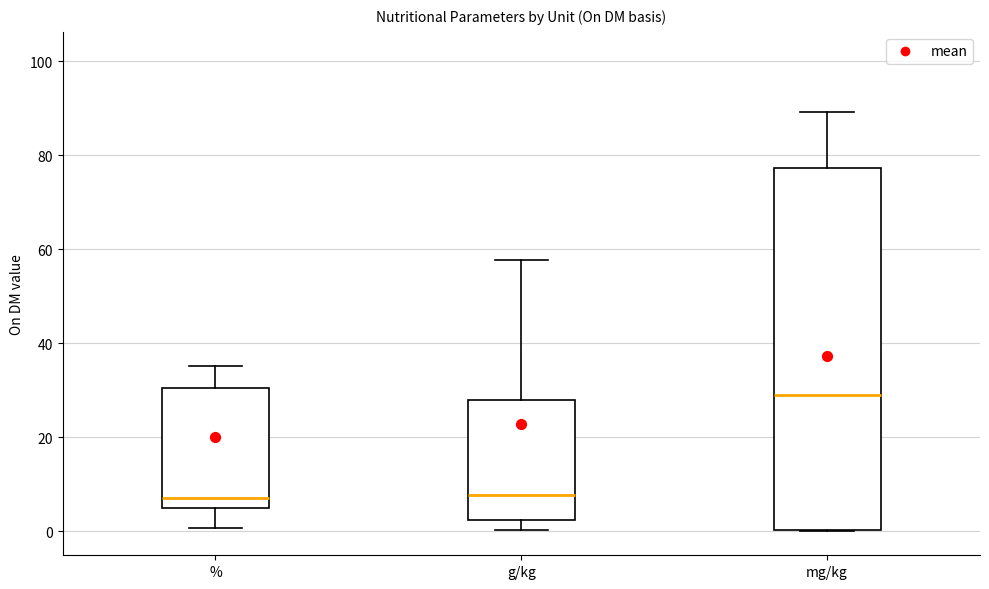

Reading left to right, read every box against the y-axis: the position of its median line, the range the box covers, and the ends of its whiskers. The values are not printed on the chart, so give them approximately, as read against the axis.

%: median 8, box 4 to 30, whiskers 0 to 36
g/kg: median 8, box 2 to 28, whiskers 0 to 58
mg/kg: median 28, box 0 to 78, whiskers 0 to 90